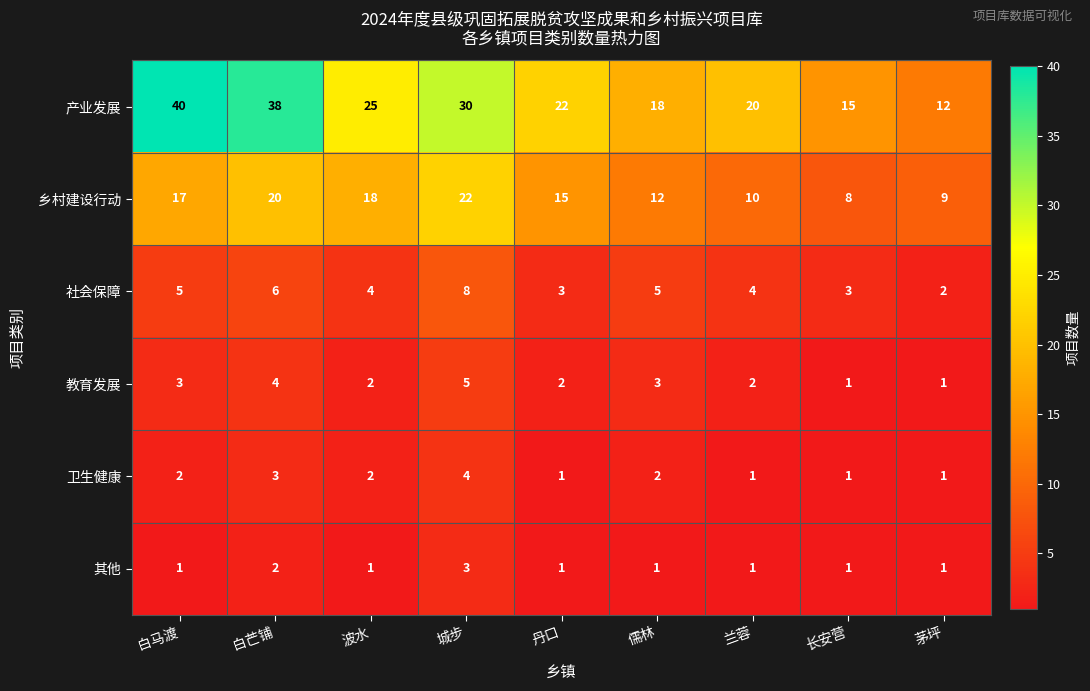

At which category is the sum across all series the highest?

白芒铺